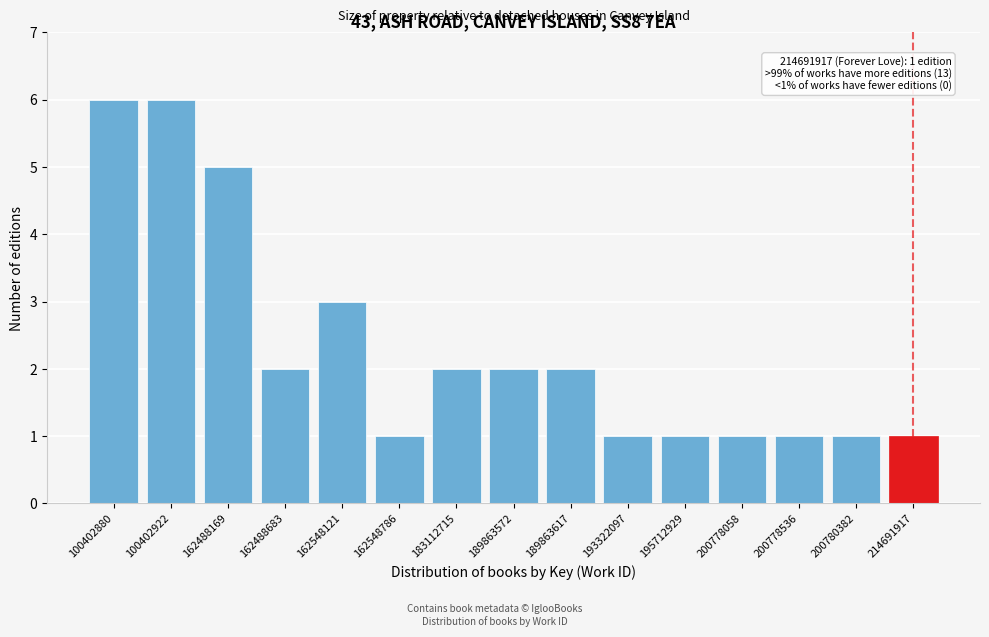

Reading left to right, extract all data points from this chart.

100402880=6	100402922=6	162488169=5	162488683=2	162548121=3	162548786=1	183112715=2	189863572=2	189863617=2	193322097=1	195712929=1	200778058=1	200778536=1	200780382=1	214691917=1